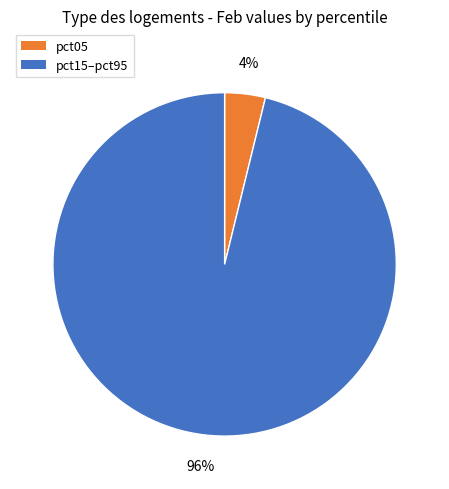

How many slices are in this pie chart?

2